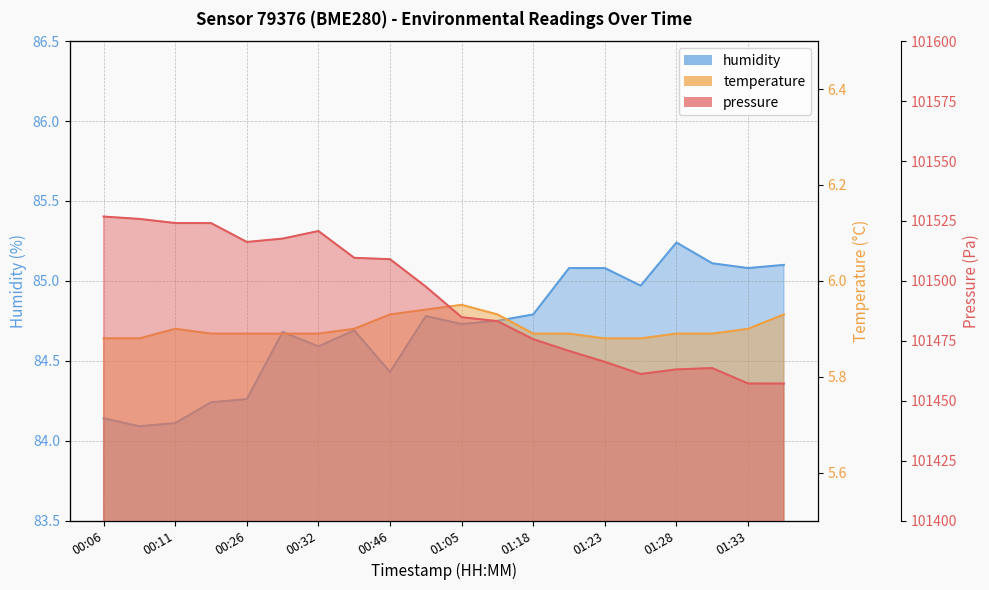

Which series has the largest range (max minus min)?

pressure